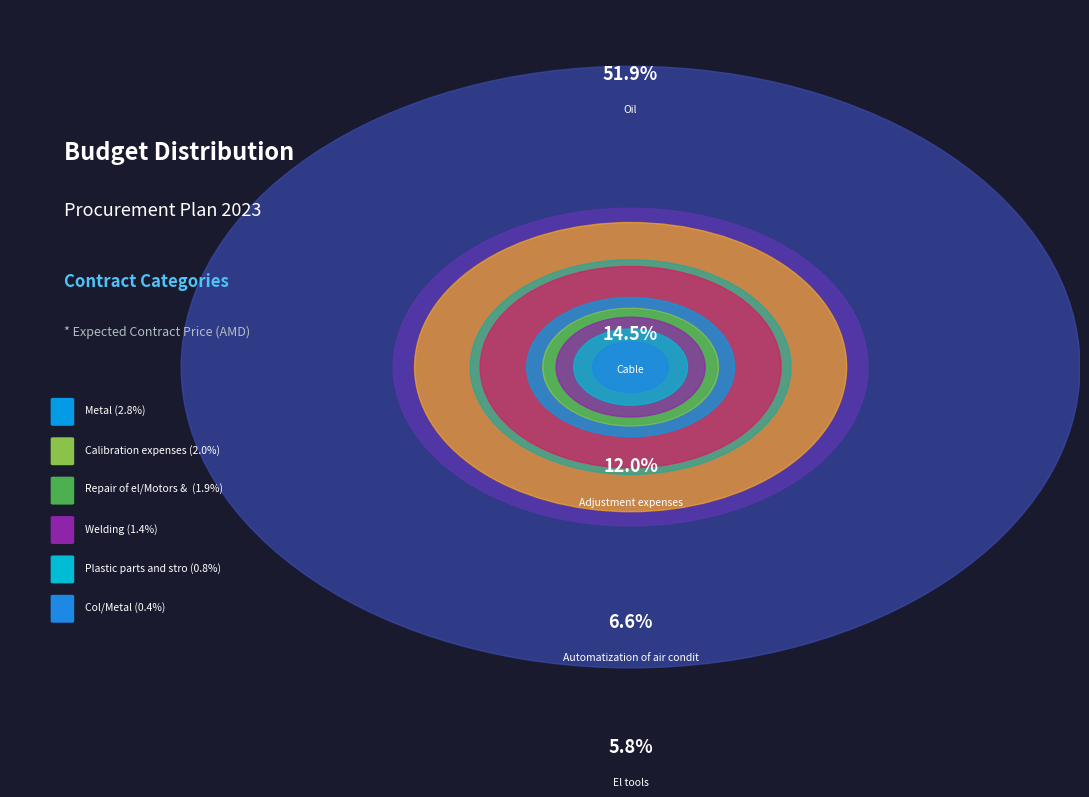

What is the largest slice in the pie chart?

Oil